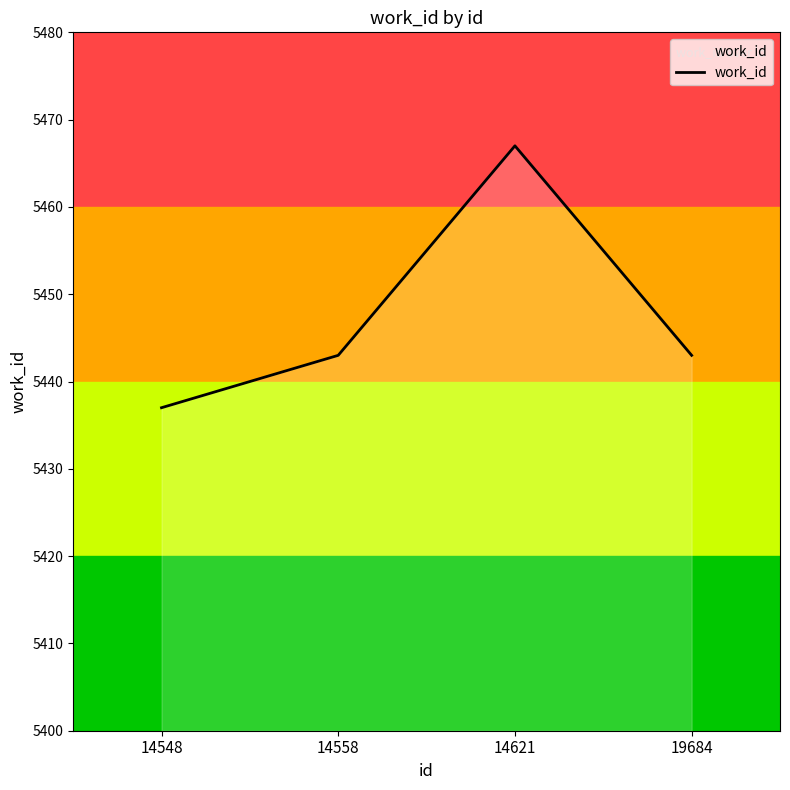

What is the difference between the values at 19684 and 14621?

24